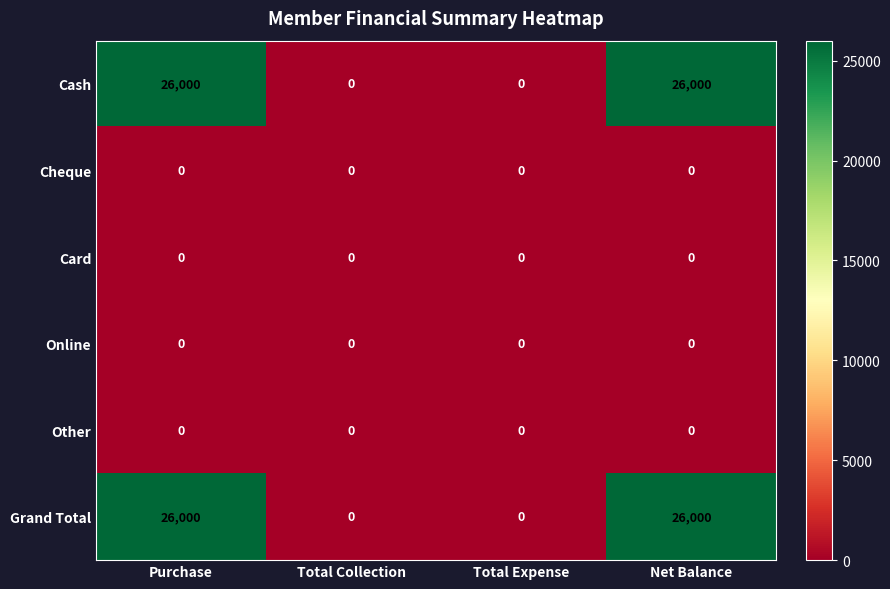

What is the sum of all Grand Total values?

52000